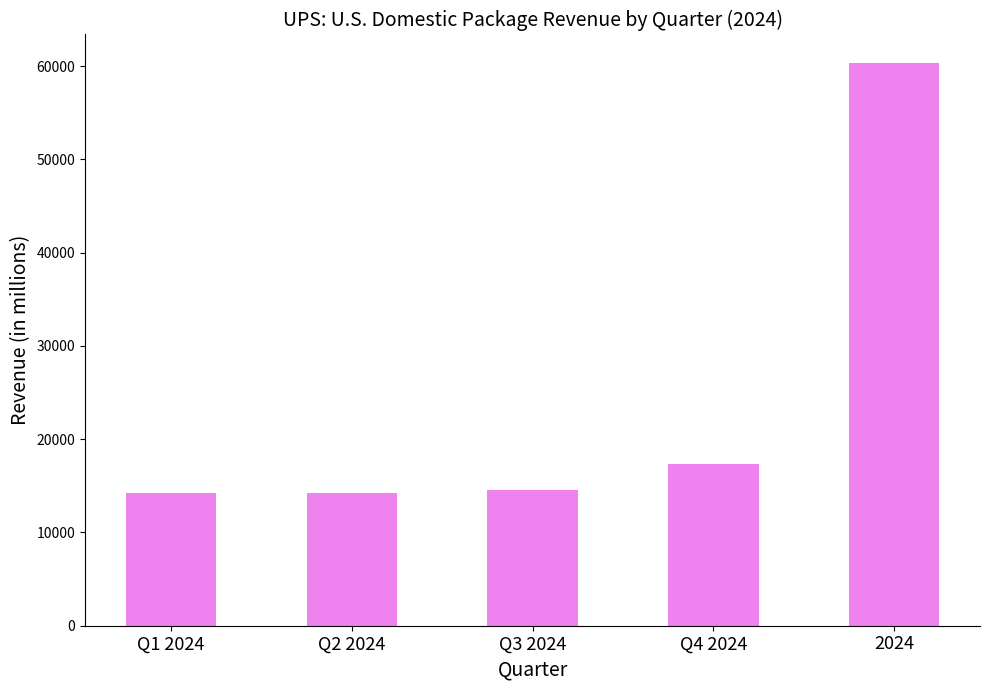

What position from the left is Q2 2024?

2